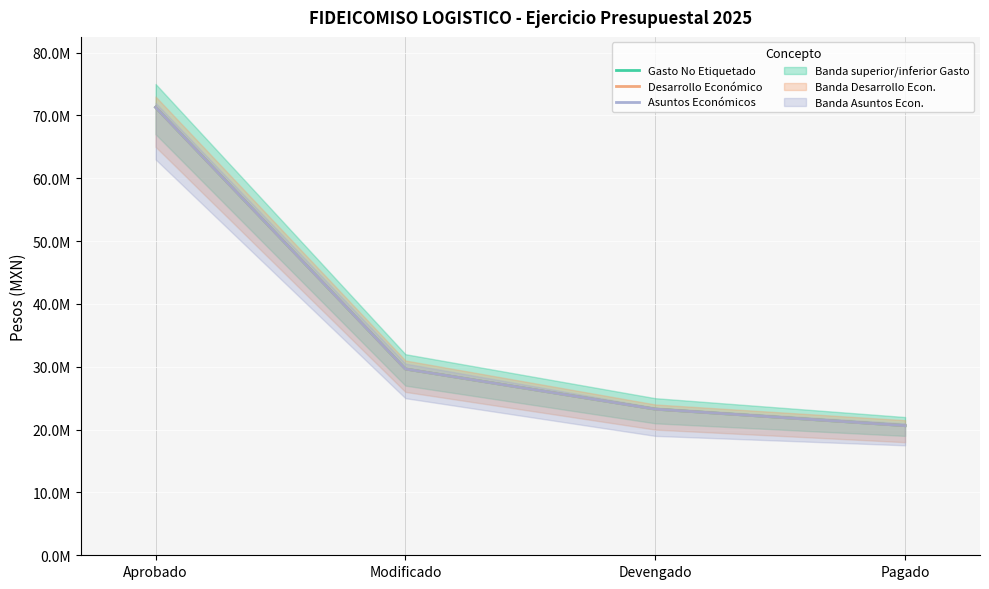

Does the chart display data point markers on the line(s)?

No